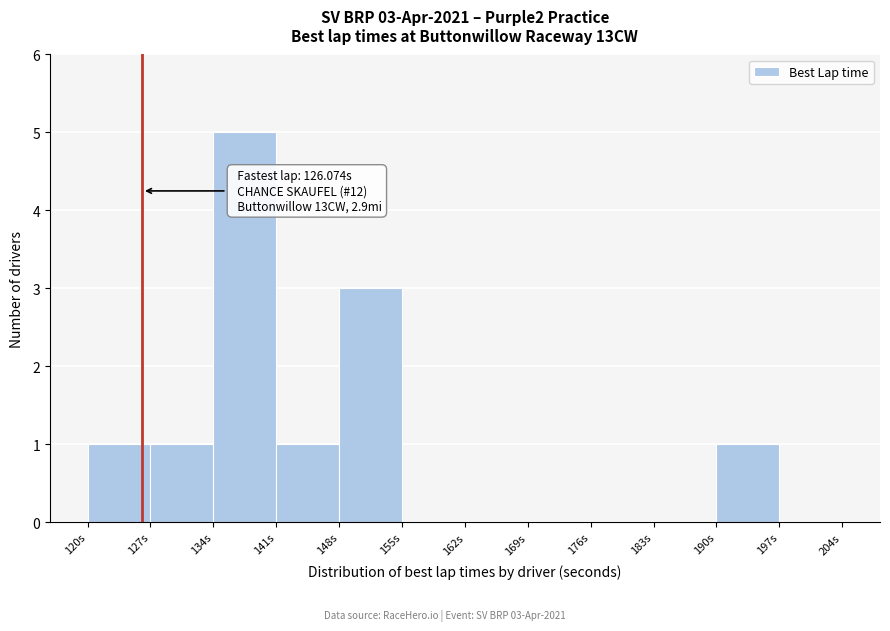

Which range on the x-axis has the tallest bar?

134 to 141